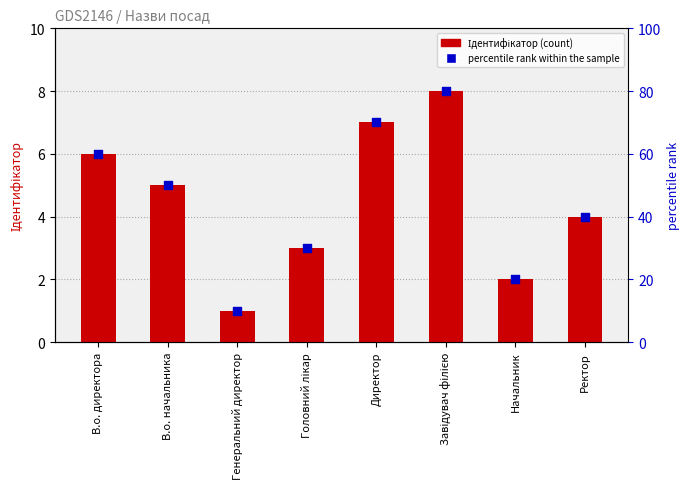

Which series contains the highest Y value?

percentile rank within the sample